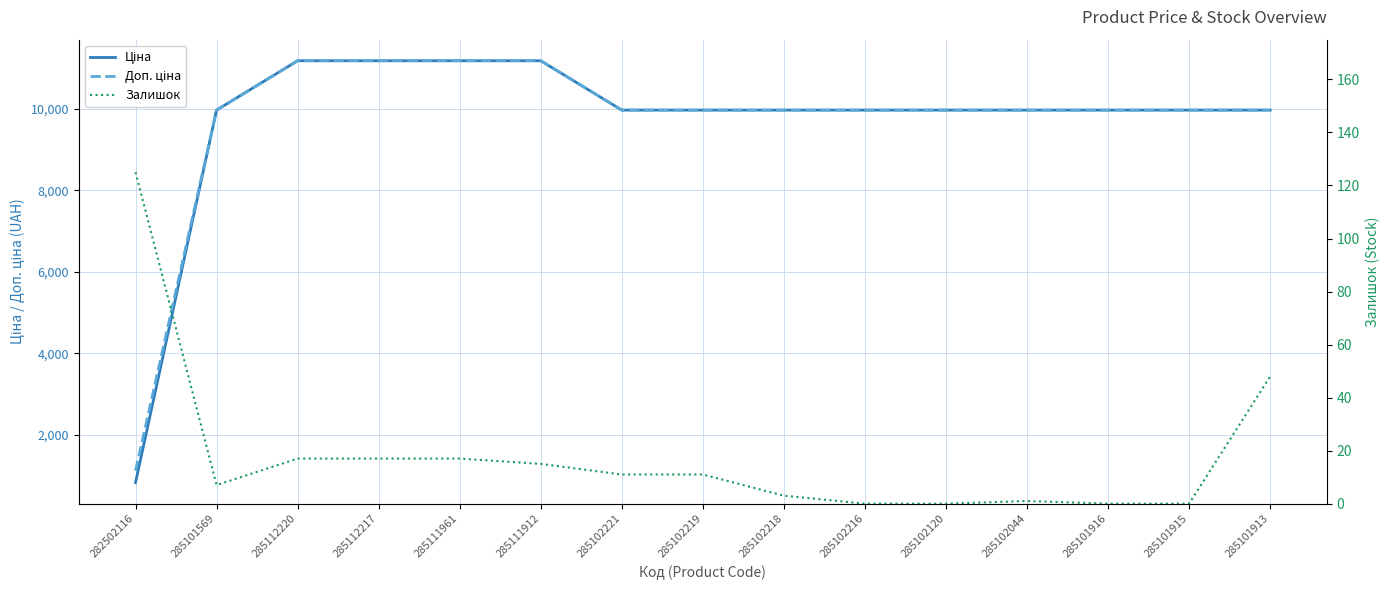

At which label does Доп. ціна first exceed 9974?

285101569